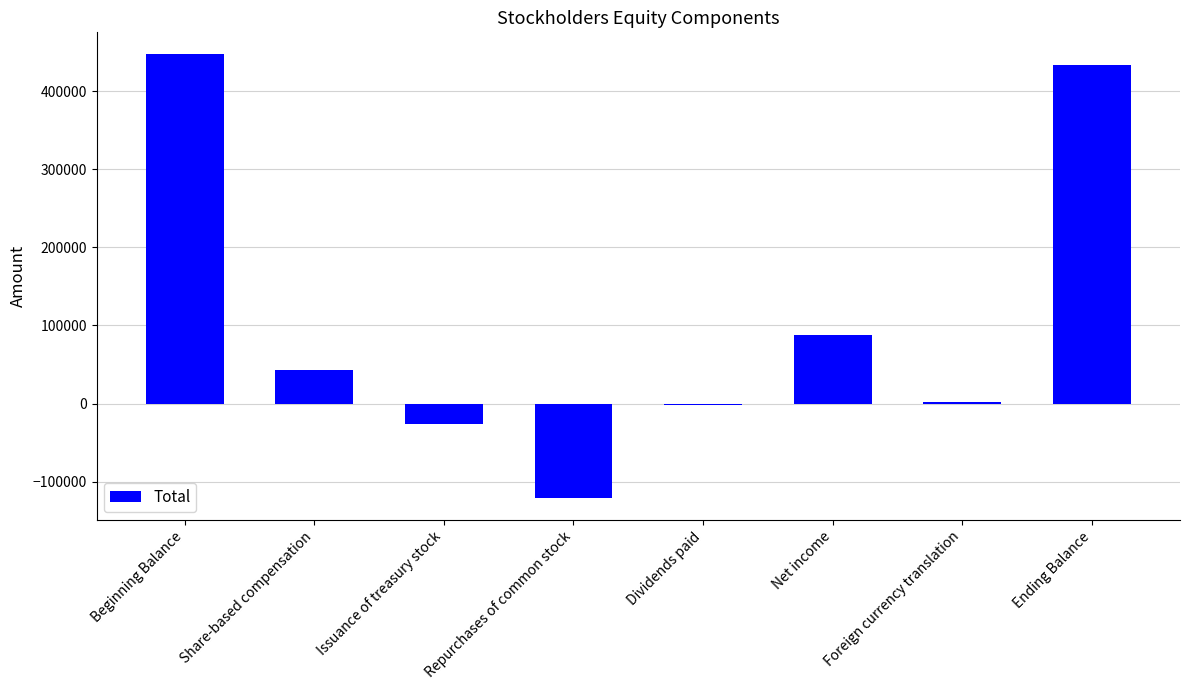

What is the sum of all values?

865510